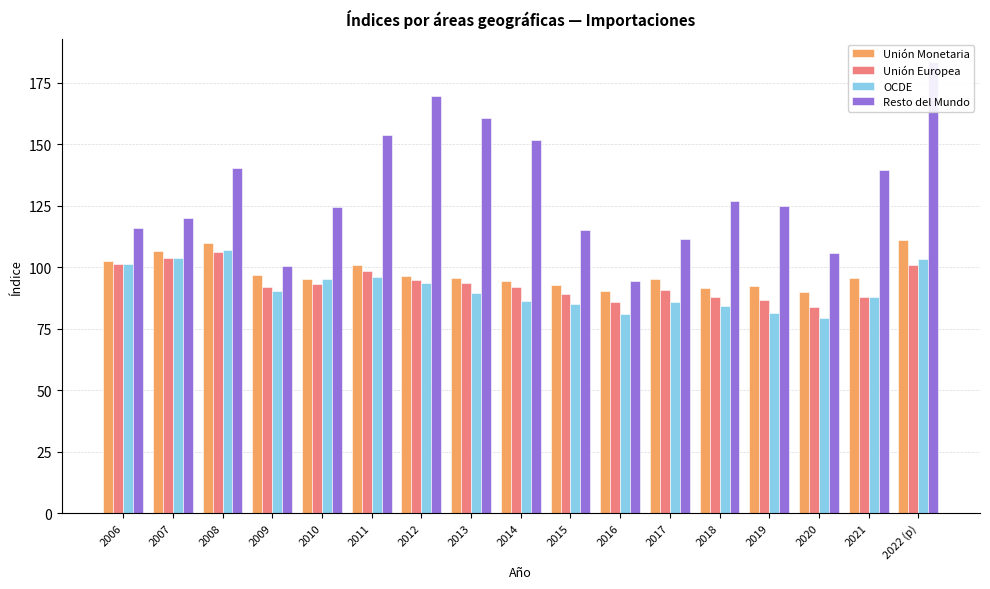

How many distinct data groups are displayed?

4